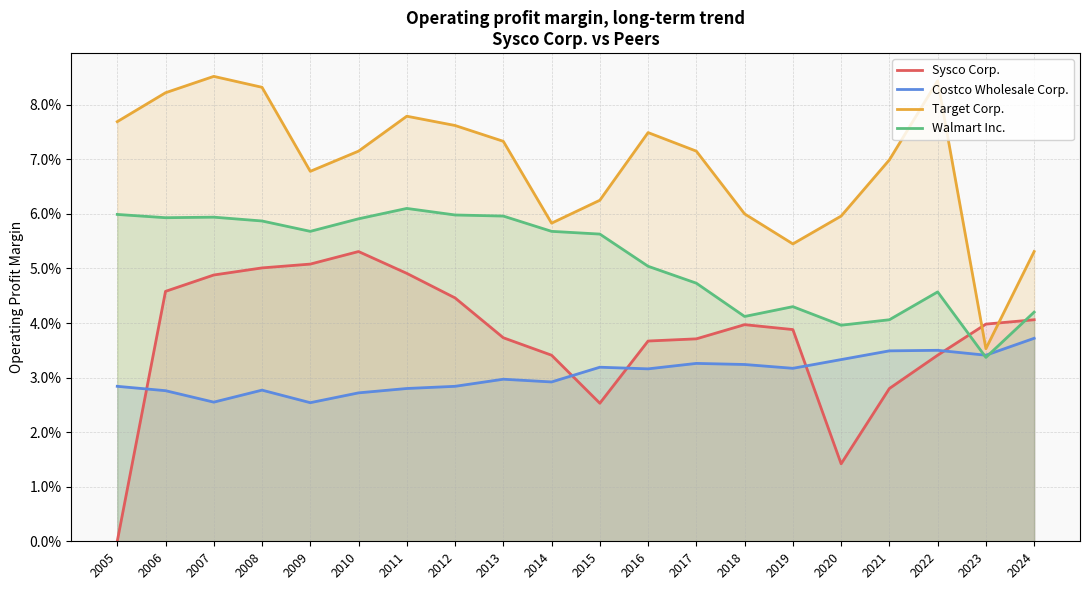

True or false: Target Corp. has more than 1 interior local peaks.

True